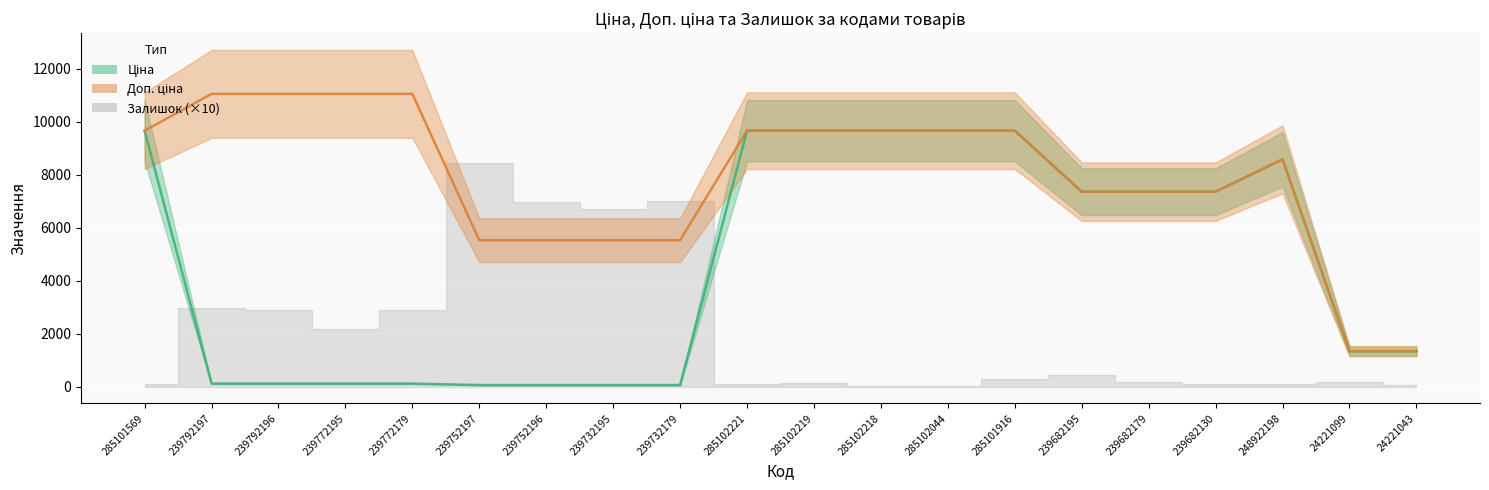

What is the sum of all Доп. ціна values?

157647.7